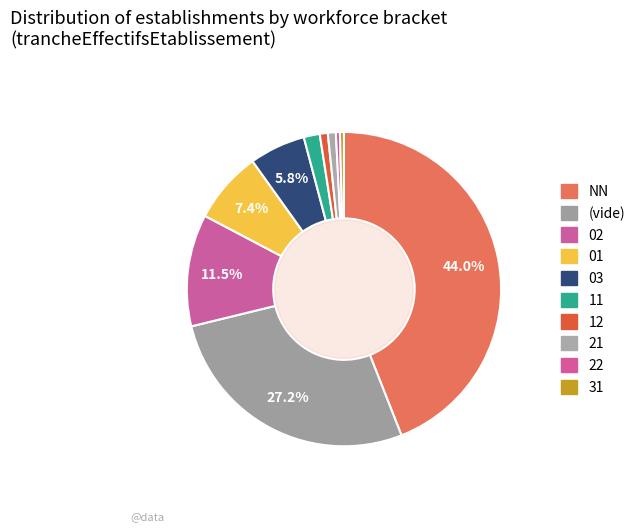

Is there a majority slice in this chart?

No